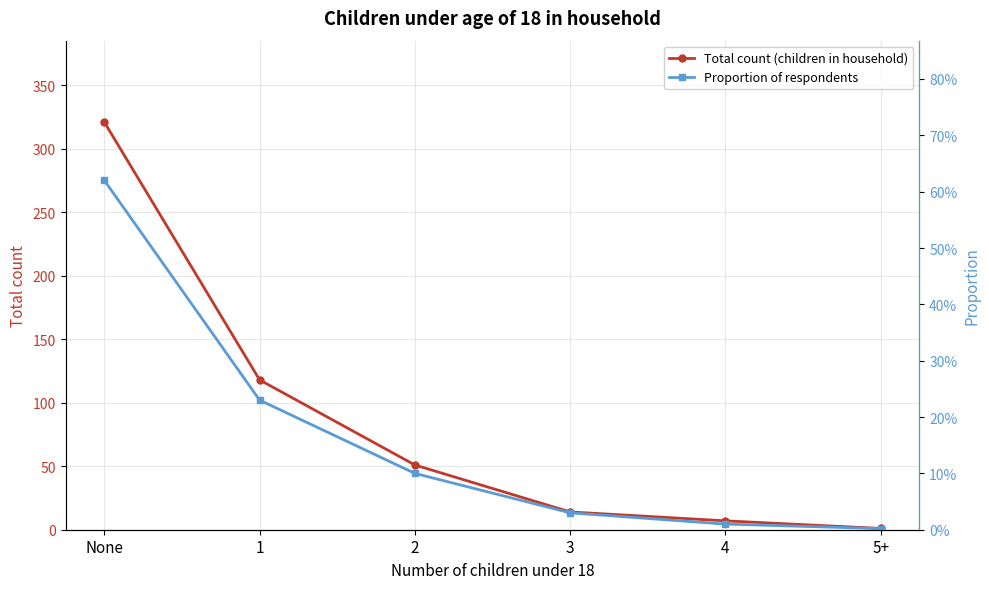

What is the difference between the second highest and second lowest values in the Total count (children in household) series?

111